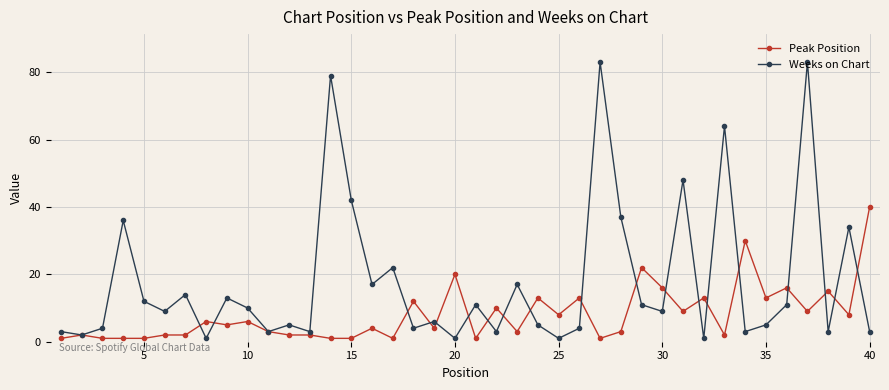

Which series has the largest range (max minus min)?

Weeks on Chart